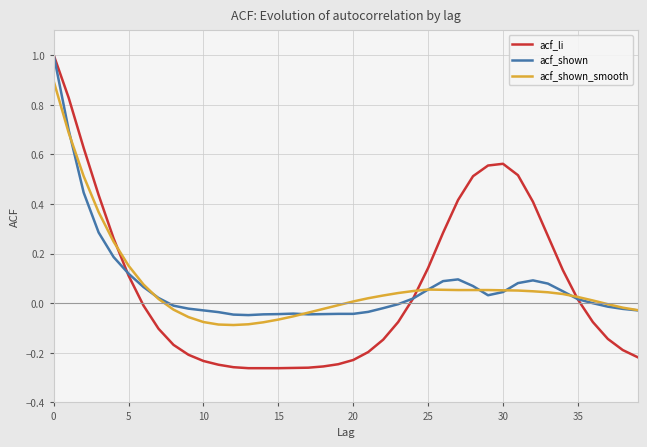

What is the highest value of the acf_shown_smooth series?

0.9